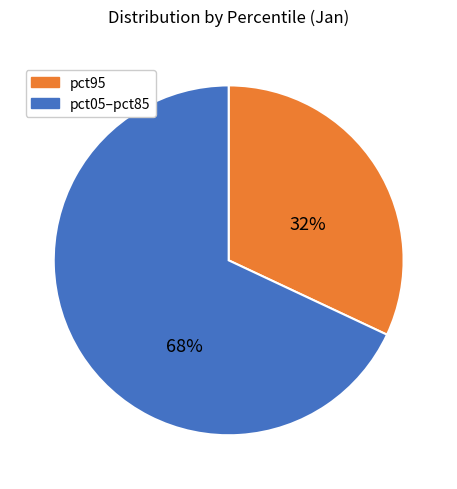

Is there any slice that represents more than half of the pie?

Yes